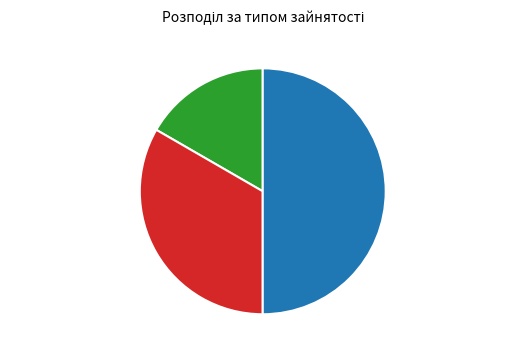

To the nearest percent, what is the difference between the largest and smallest slice percentages?

33%